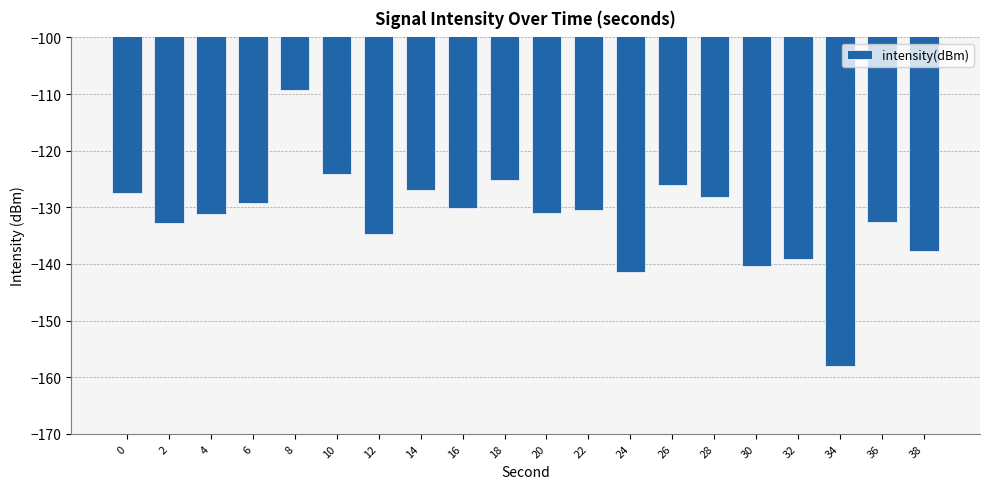

Read the value at 6.

-129.3